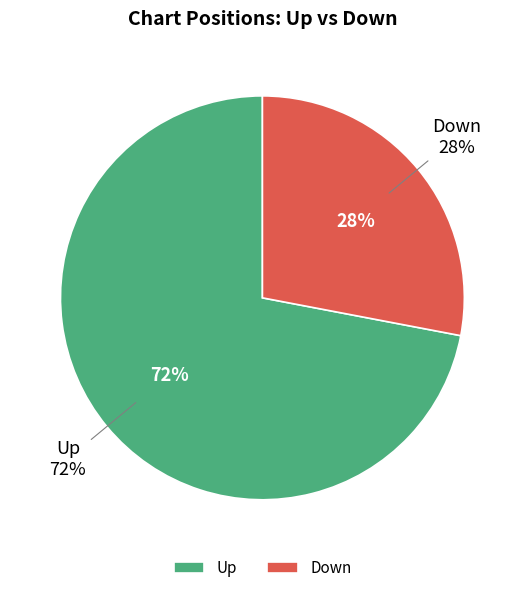

To the nearest percent, what is the combined percentage of Down and Up?

100%